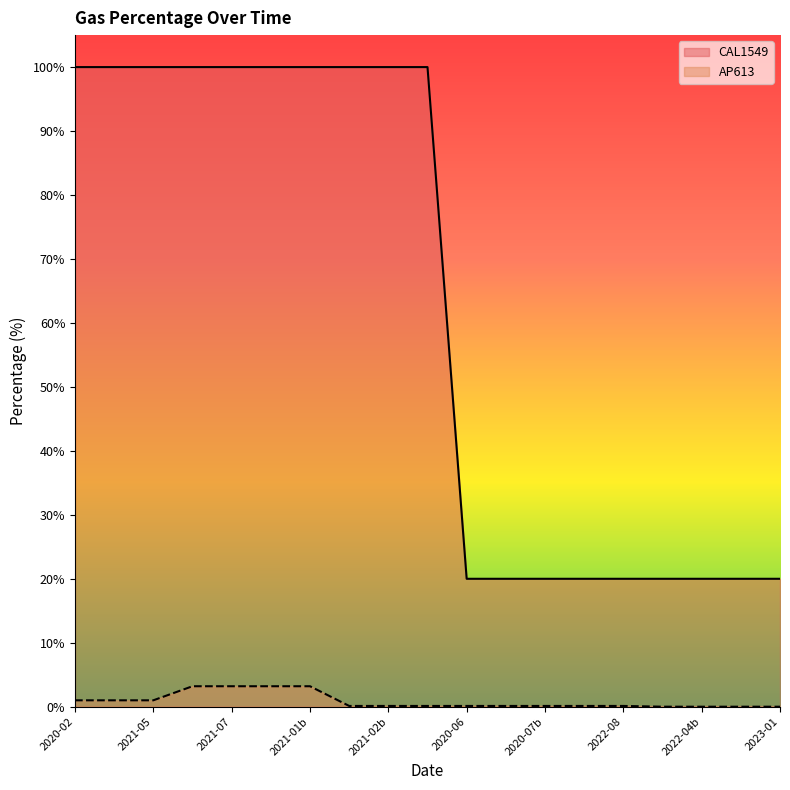

What is the difference between the maximum and minimum values in the AP613 series?

3.2